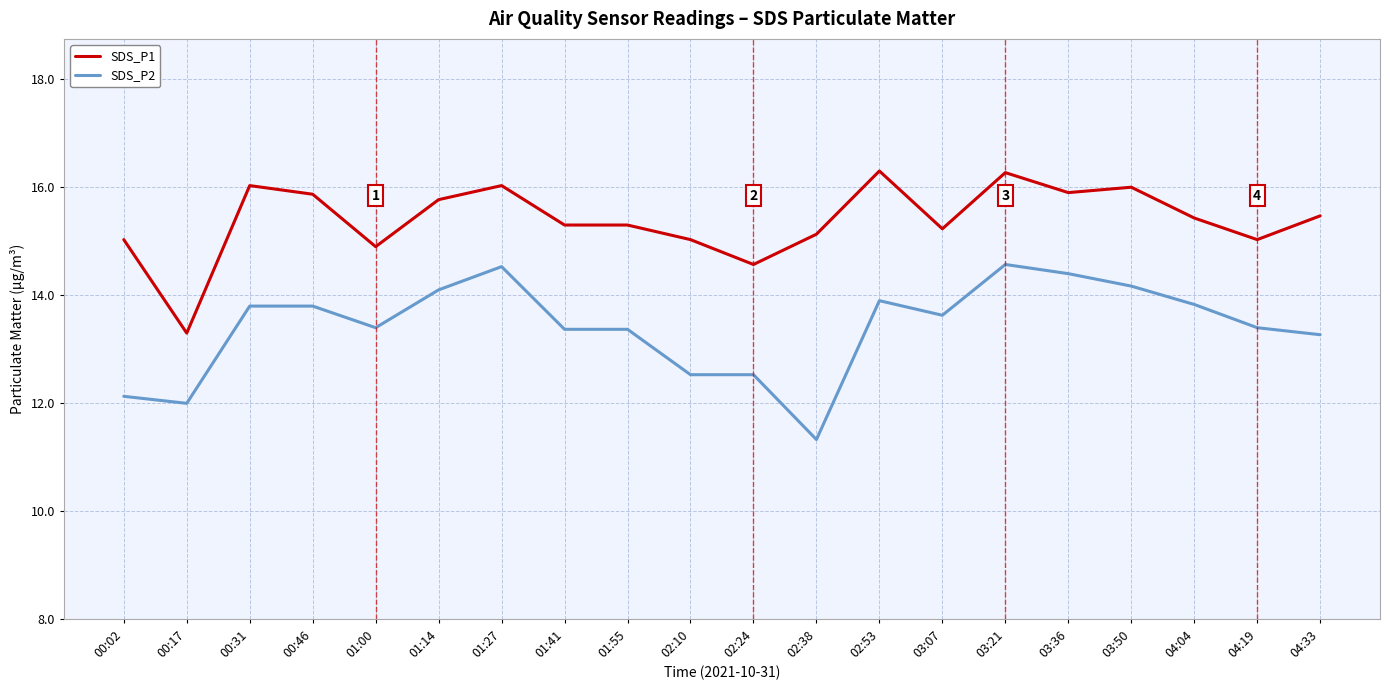

What is the difference between the maximum and minimum values in the SDS_P2 series?

3.2